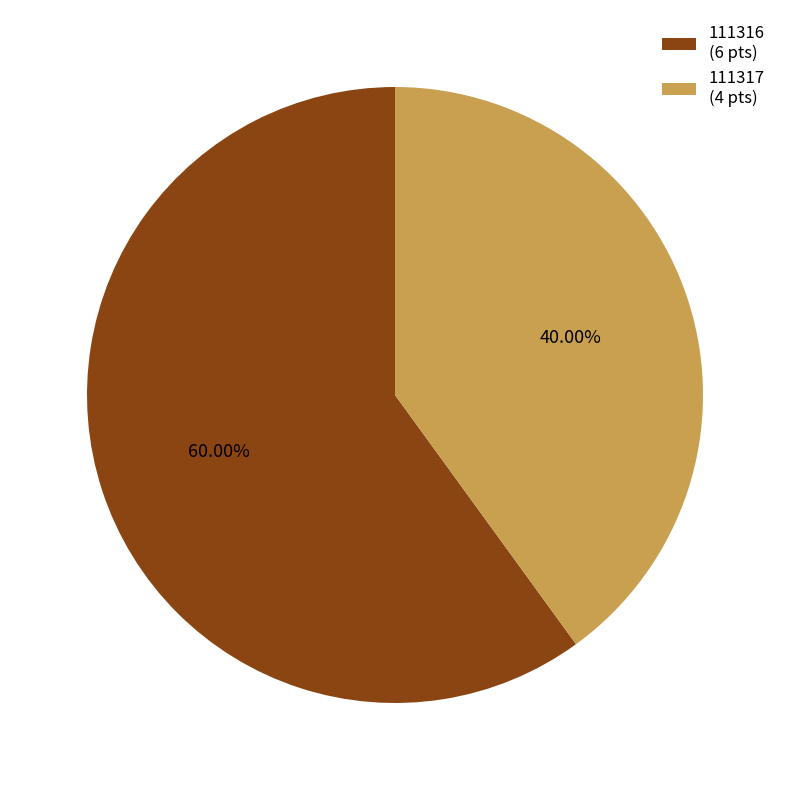

To the nearest percent, what is the average slice percentage?

50%